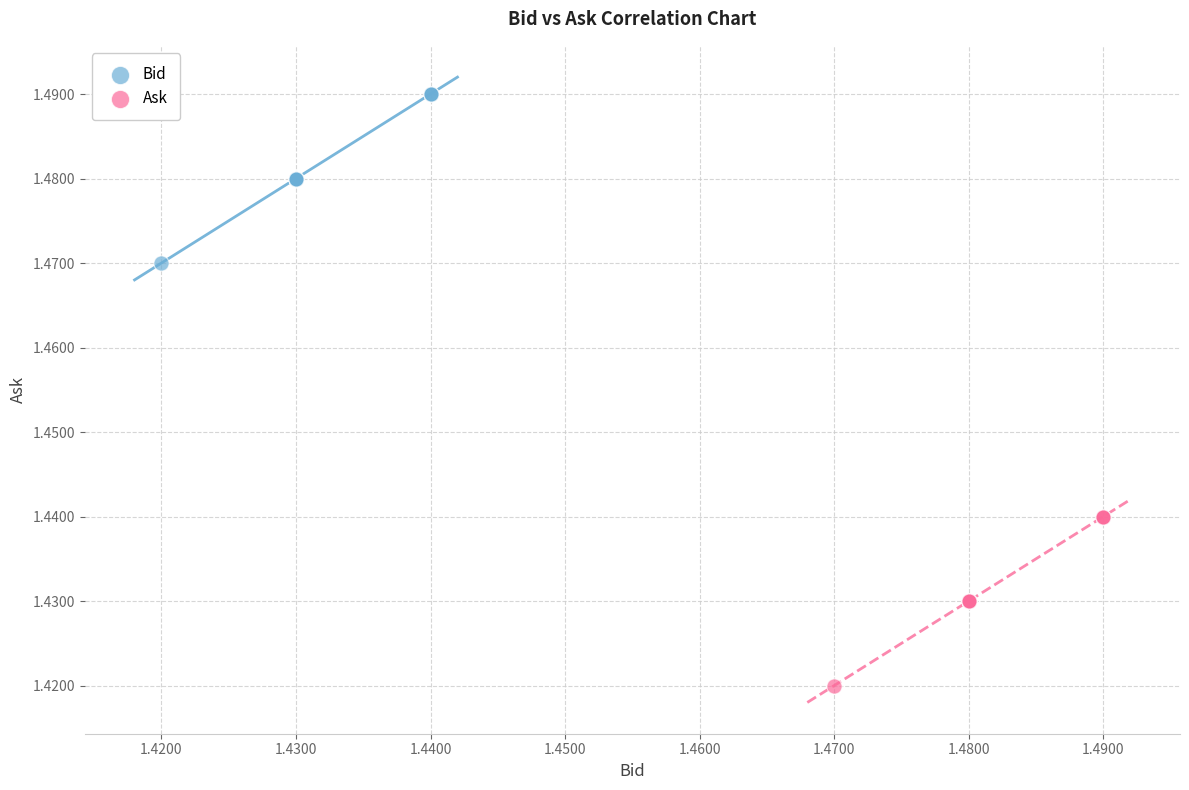

Which series reaches the maximum Y coordinate?

Bid